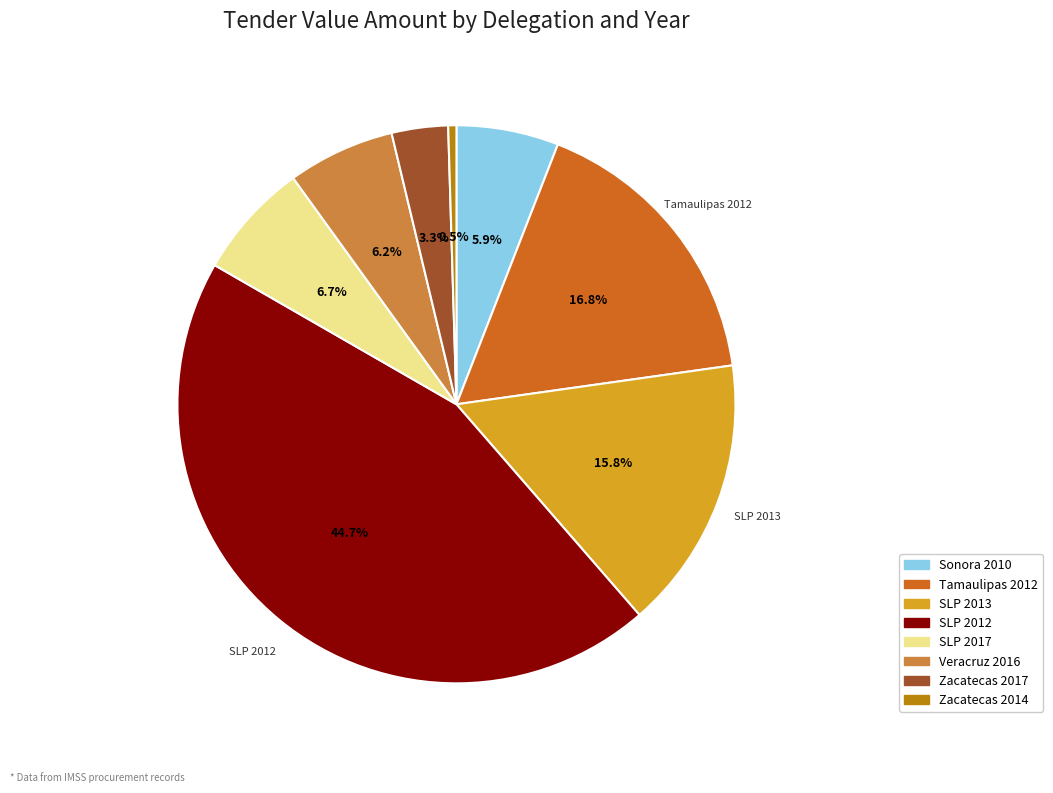

To the nearest percent, what is the average slice percentage?

12%